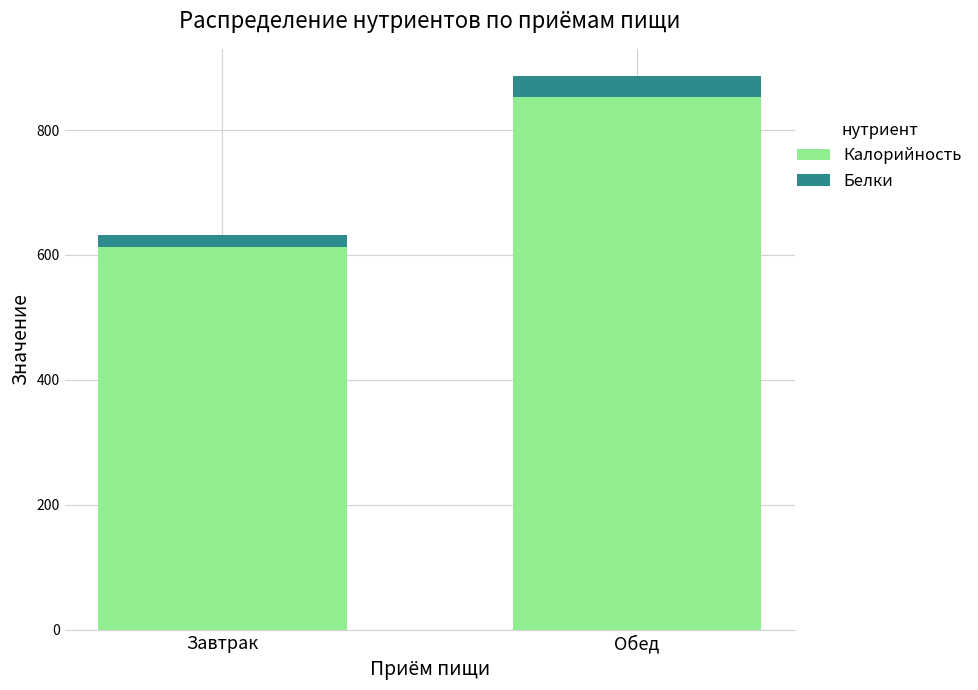

The value of Калорийность at Завтрак is 425.6. True or false?

False